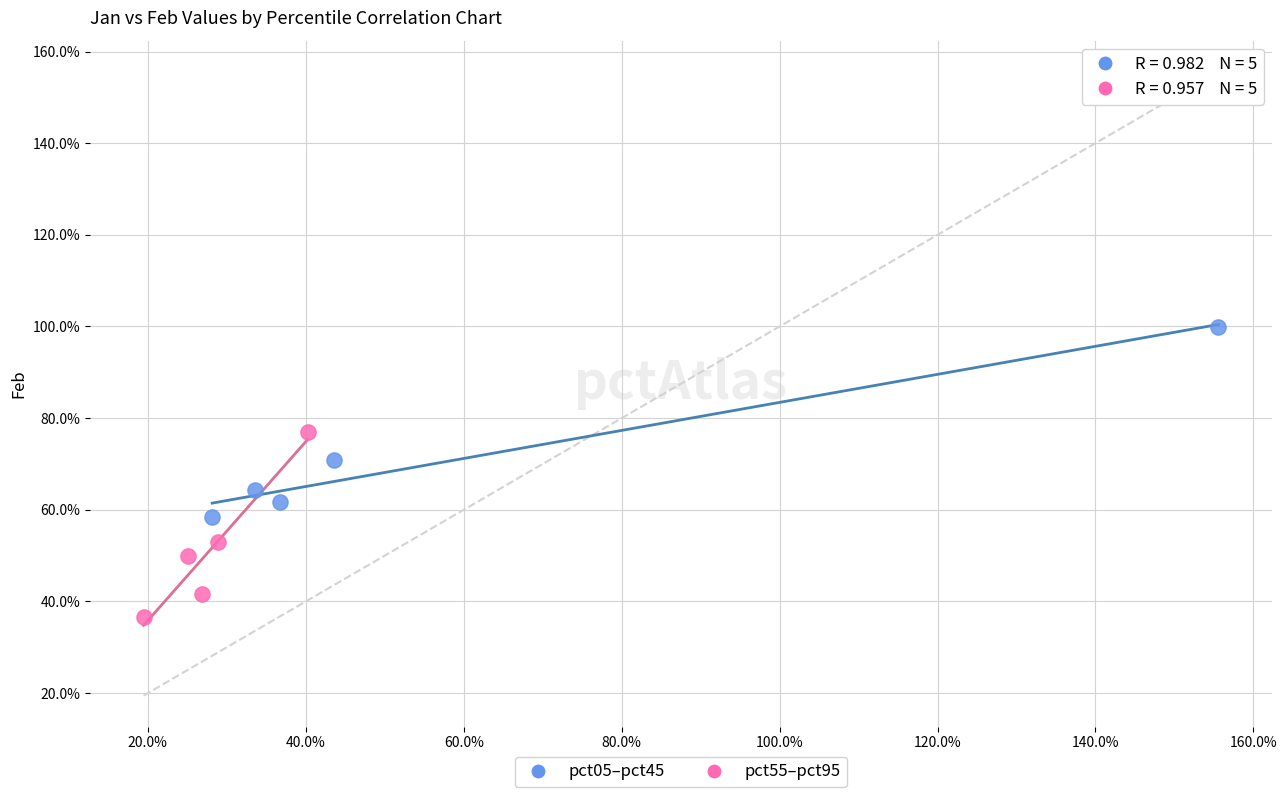

What are all the series names shown in the legend?

pct05–pct45, pct55–pct95